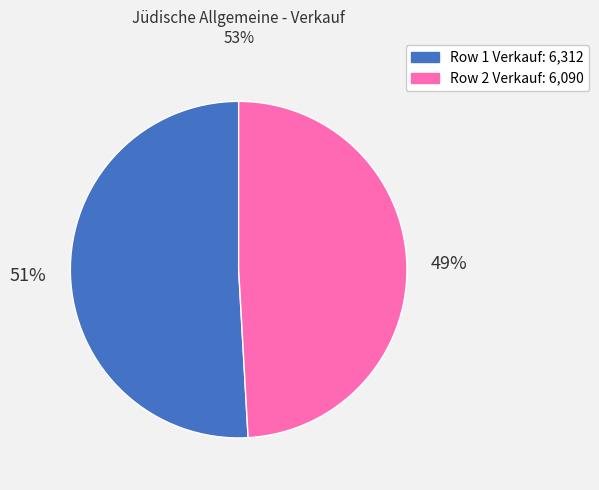

To the nearest percent, what is the difference between the largest and smallest slice percentages?

2%